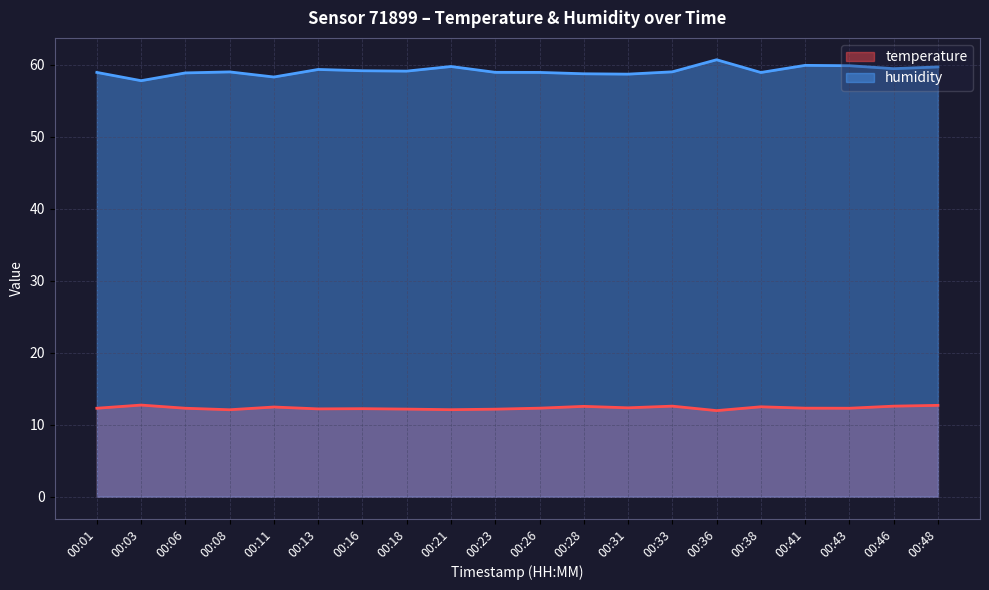

At which label does temperature first exceed 12?

00:01